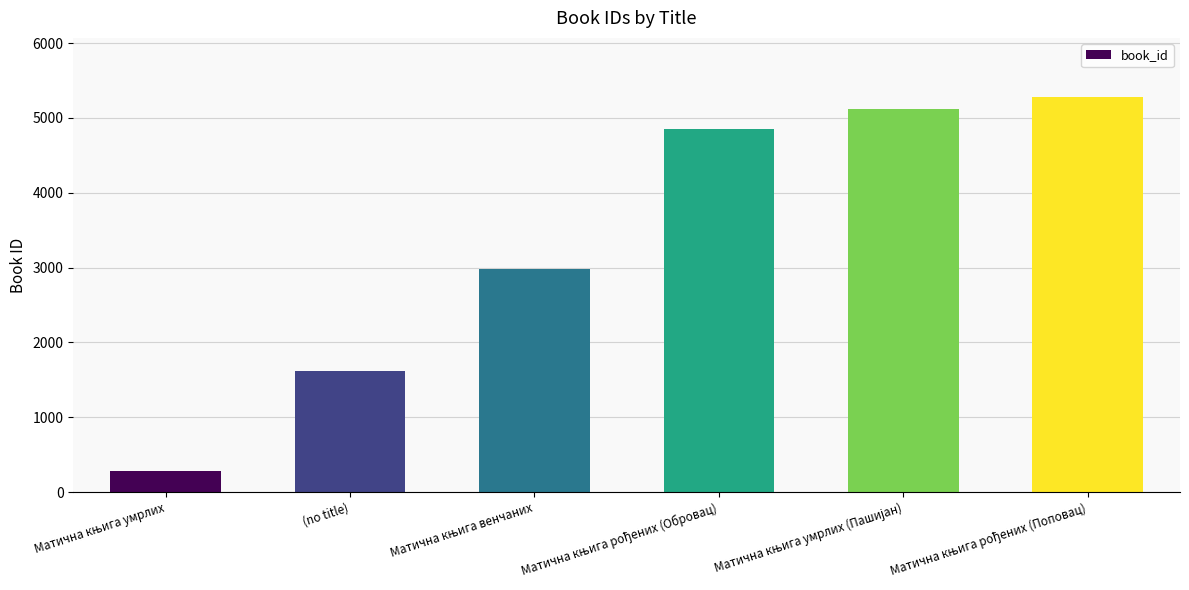

The chart shows a value of 1619 at (no title). True or false?

True